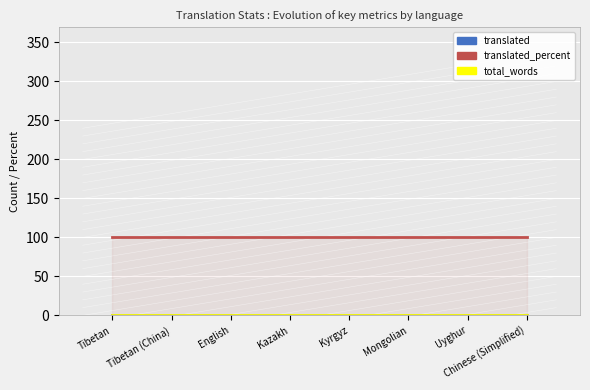

What is the approximate value of translated_percent at Tibetan?

100